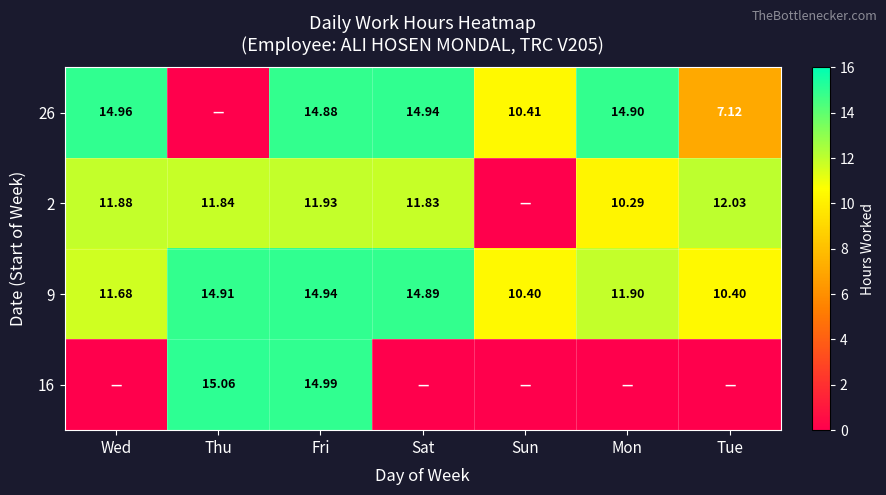

What is the spread (max minus min) of values at Sat?

14.9